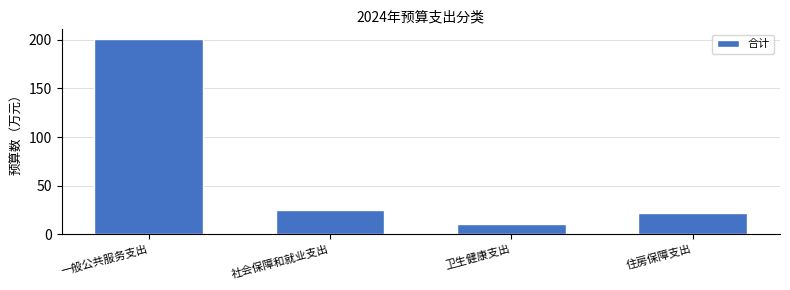

Reading left to right, extract all data points from this chart.

一般公共服务支出=200.9	社会保障和就业支出=25.0	卫生健康支出=10.3	住房保障支出=21.3